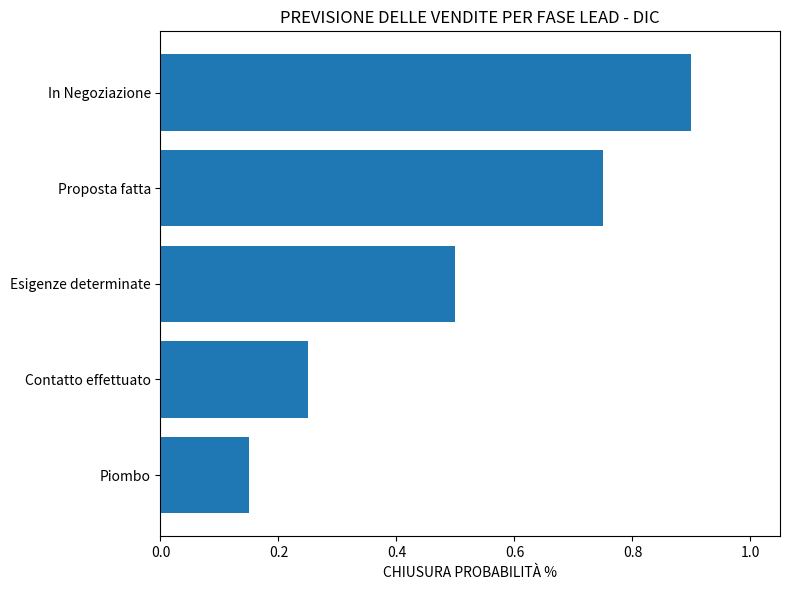

Rank the categories by value from lowest to highest.

Piombo, Contatto effettuato, Esigenze determinate, Proposta fatta, In Negoziazione